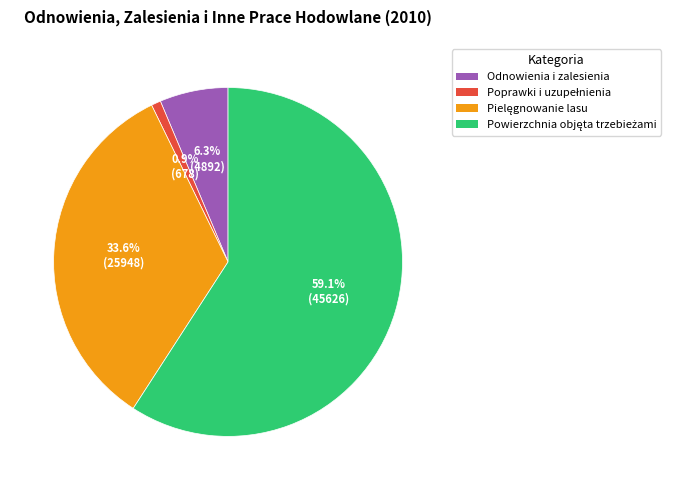

What percentage is NOT represented by Odnowienia i zalesienia?

93.7%